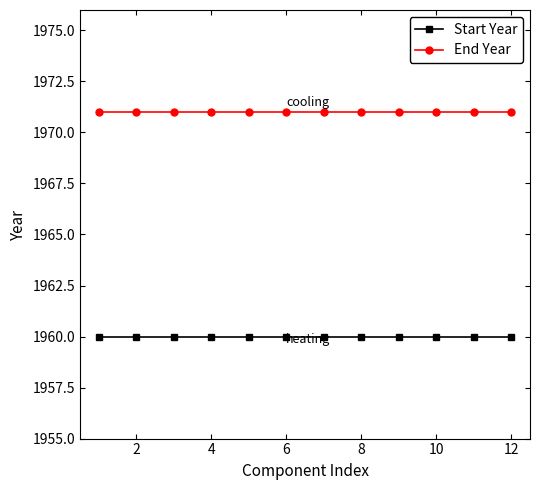

True or false: End Year and Start Year intersect in this chart.

False